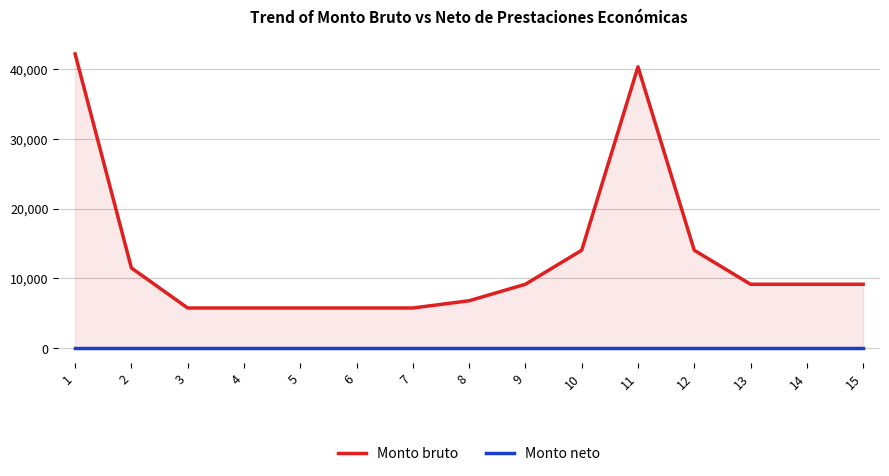

Which label corresponds to the largest value in the chart?

1